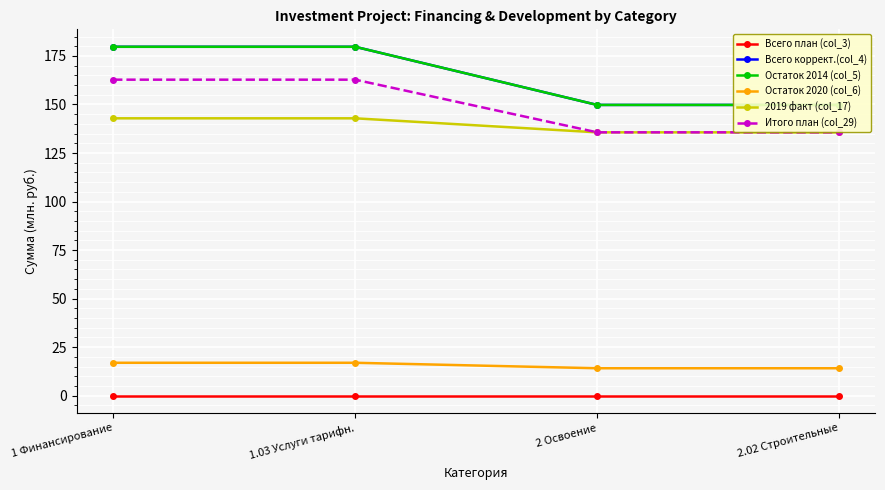

What is the maximum value for Итого план (col_29)?

162.8